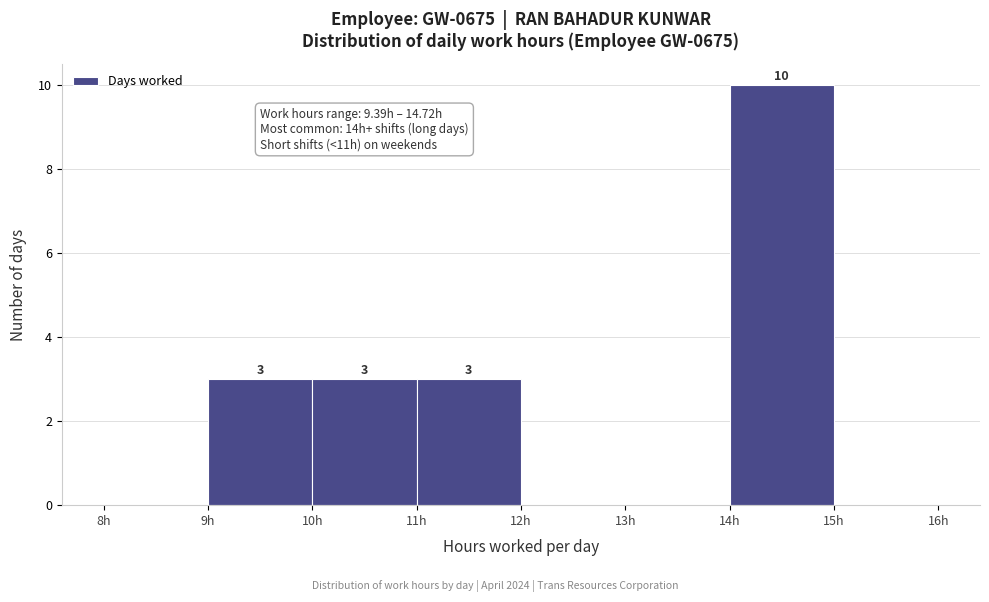

Over which range of the x-axis is the bar tallest?

14 to 15